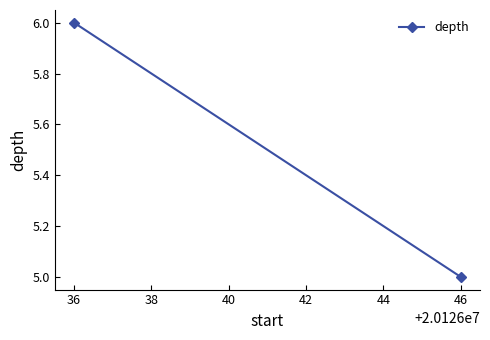

What is the value of the 1st point from the left?

6